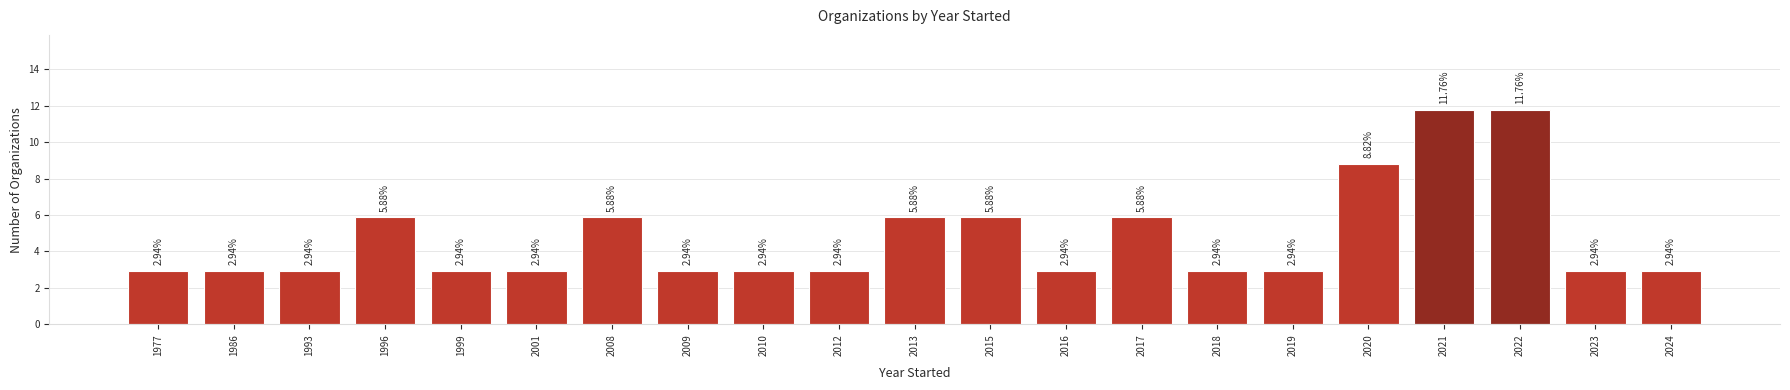

What is the difference between the maximum and second lowest values?

8.8